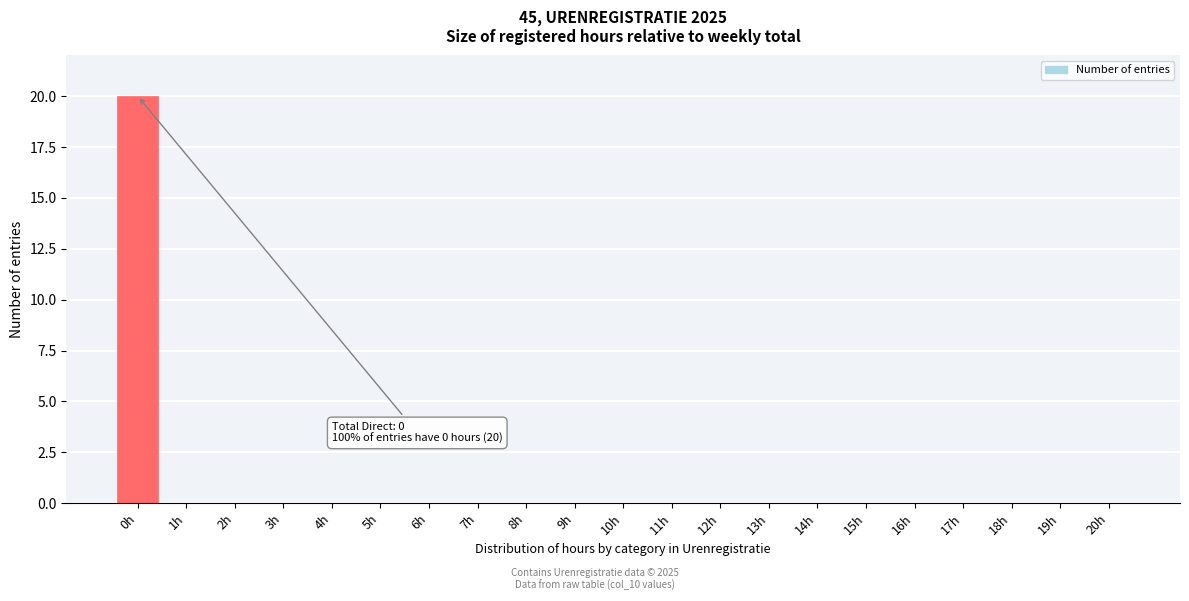

Reading left to right, extract all data points from this chart.

0h=20	1h=0	2h=0	3h=0	4h=0	5h=0	6h=0	7h=0	8h=0	9h=0	10h=0	11h=0	12h=0	13h=0	14h=0	15h=0	16h=0	17h=0	18h=0	19h=0	20h=0